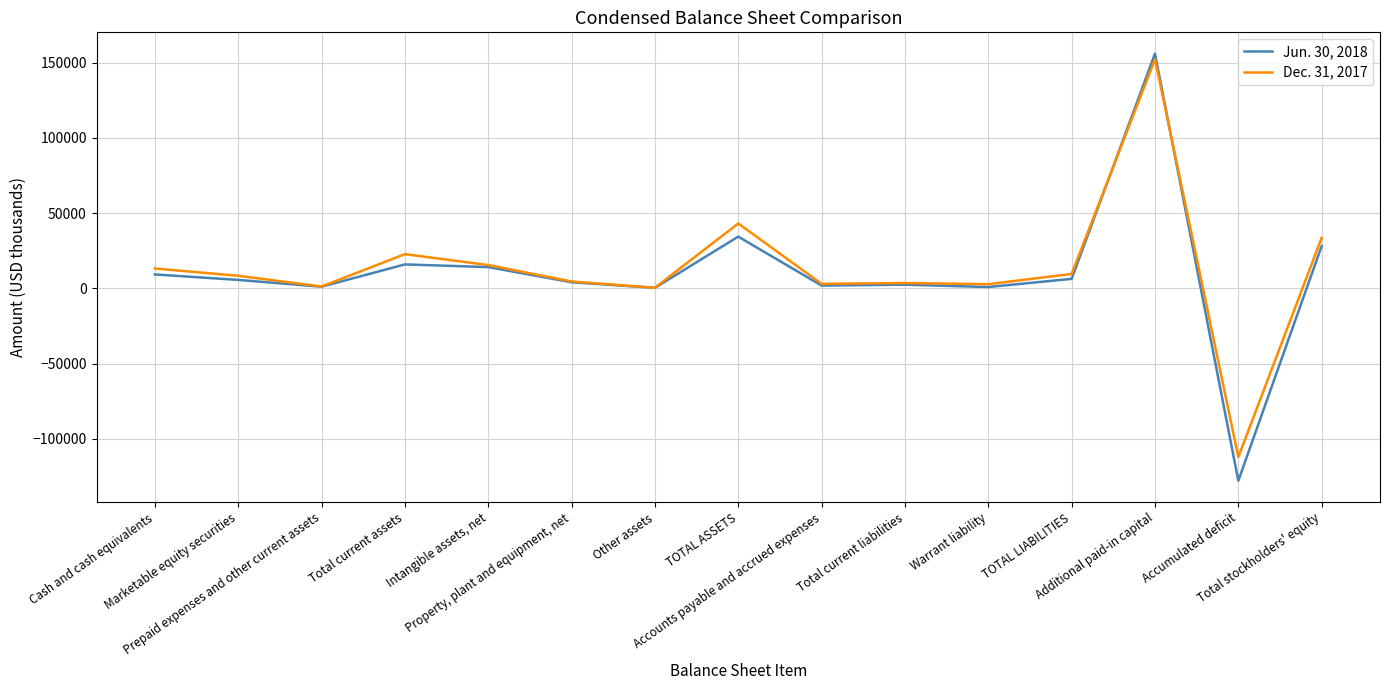

Which series has the widest spread of values?

Jun. 30, 2018